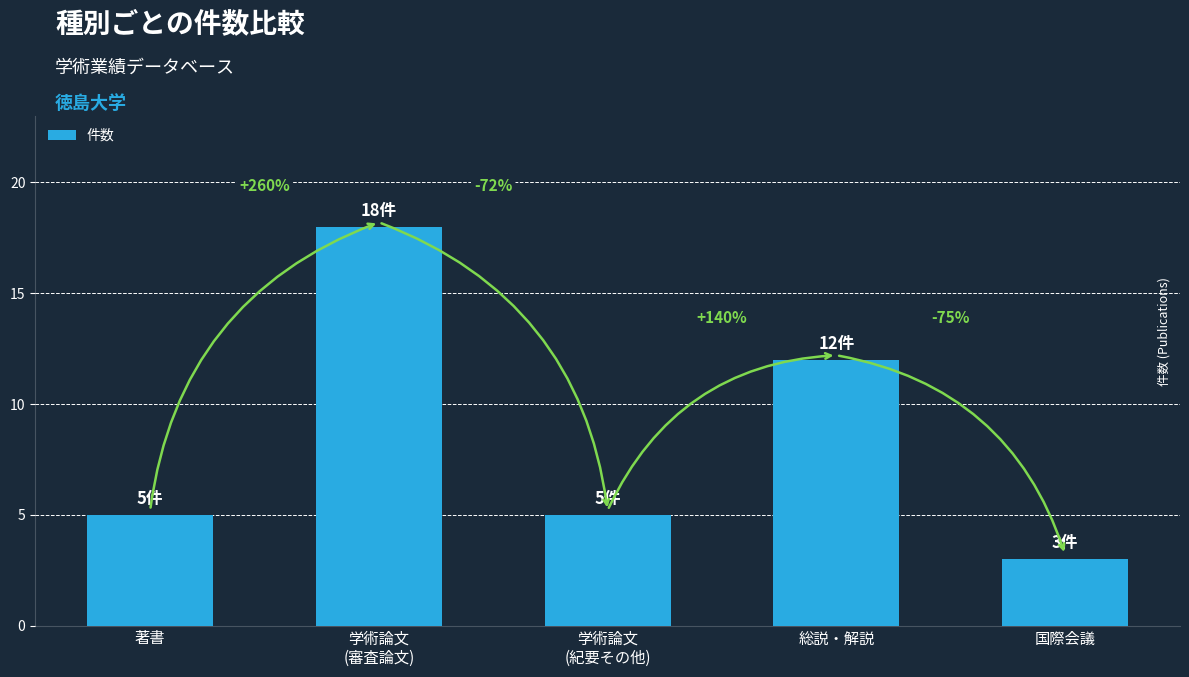

List the labels in order of value, largest first.

学術論文
(審査論文), 総説・解説, 著書, 学術論文
(紀要その他), 国際会議